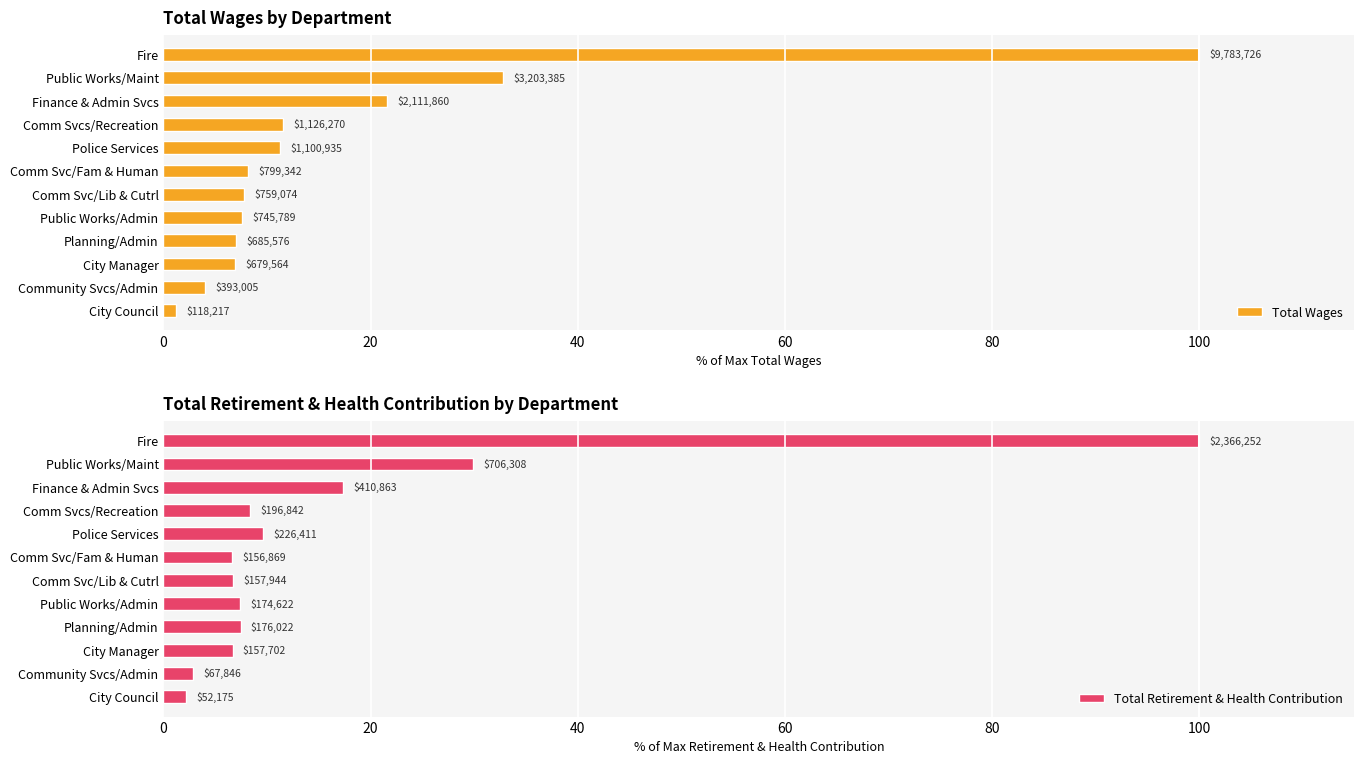

True or false: Total Wages has a value of 20.3 at Comm Svcs/Recreation.

False